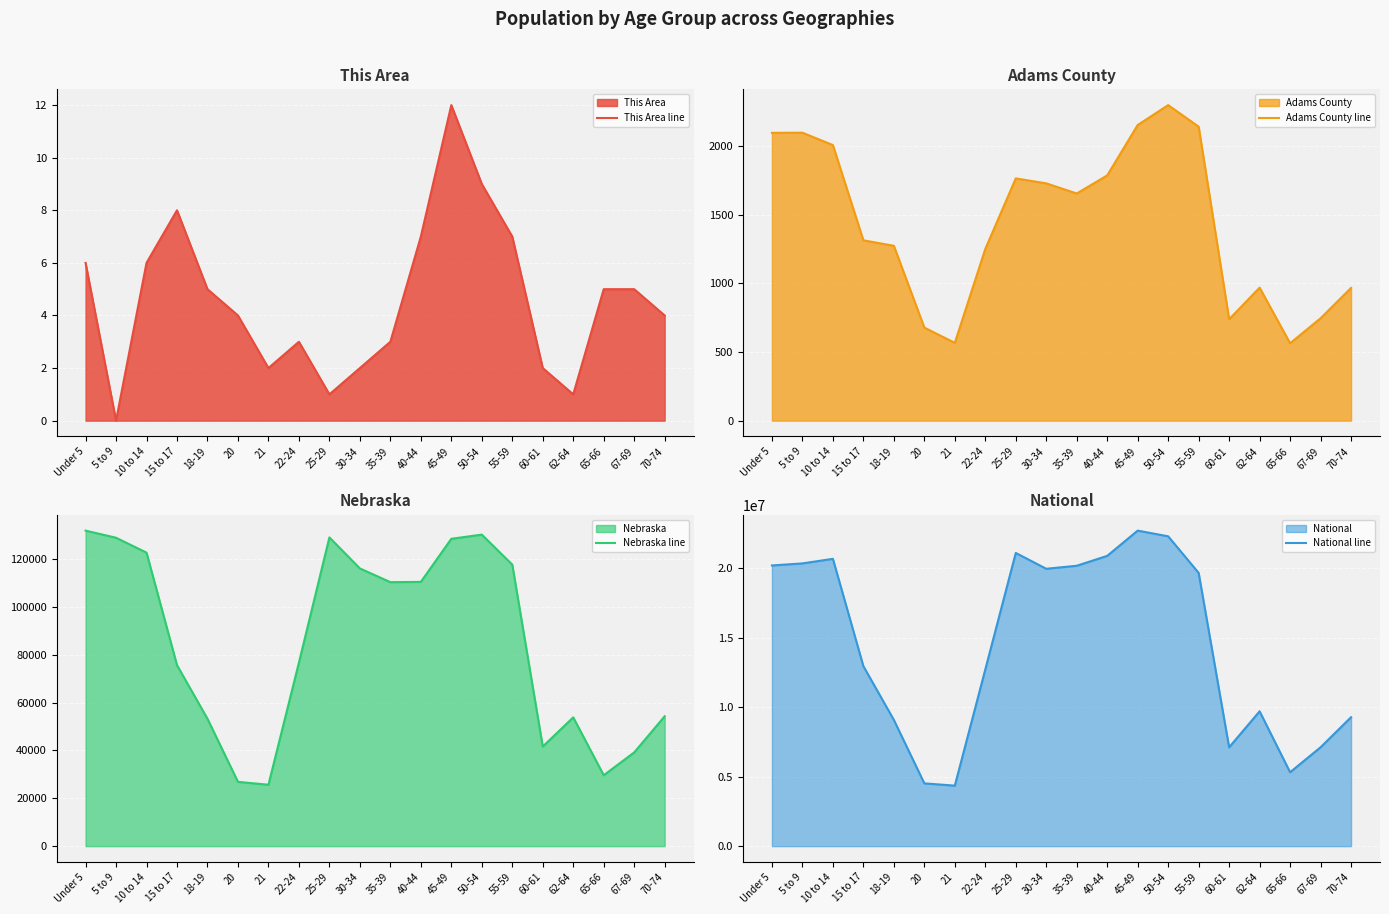

What is the average value of the Adams County line series?

1440